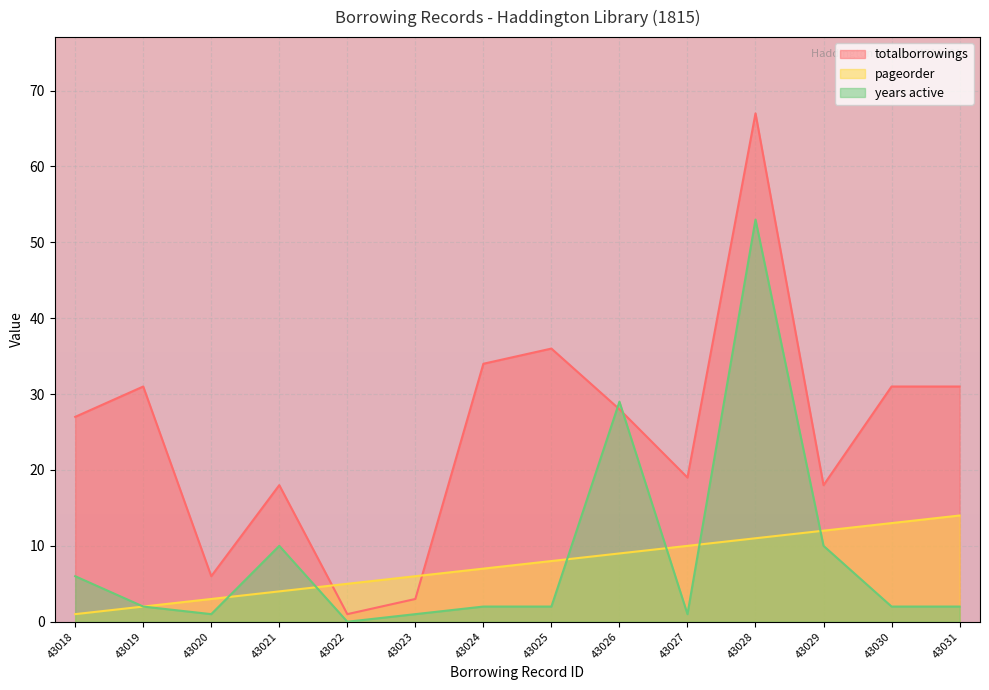

What is the value of the pageorder point at the 7th from the left?

7